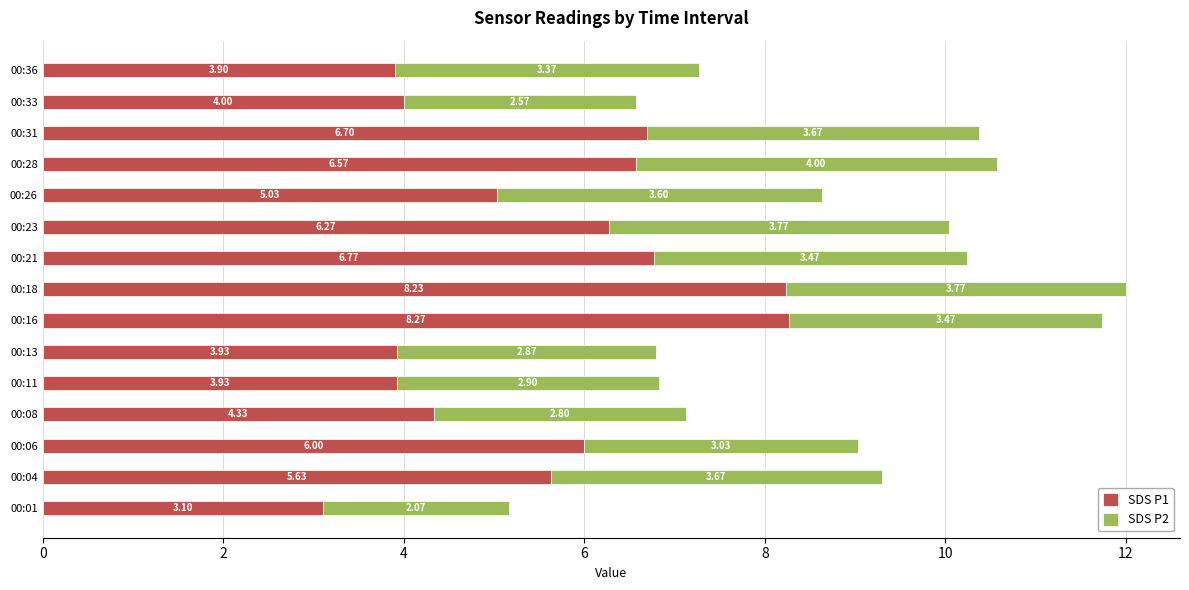

What is the sum of all SDS P1 values?

82.7